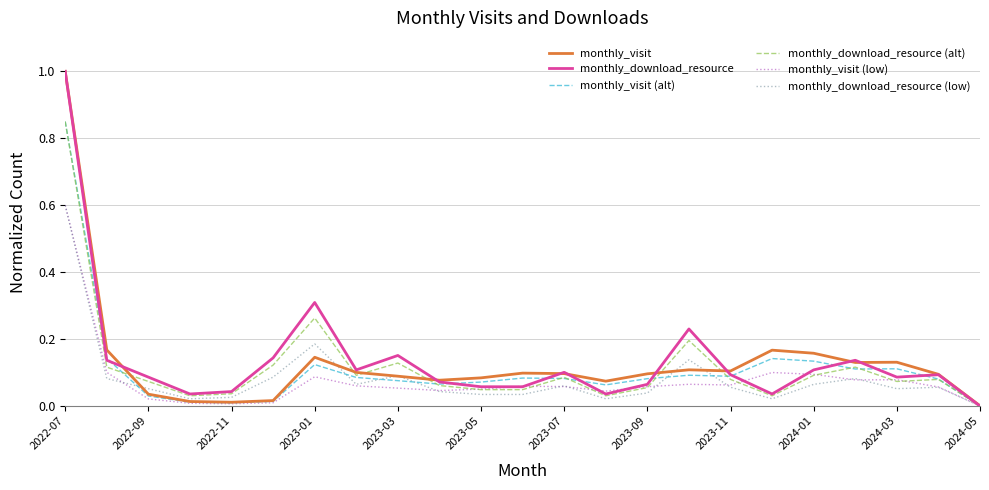

What are all the series names shown in the legend?

monthly_visit, monthly_download_resource, monthly_visit (alt), monthly_download_resource (alt), monthly_visit (low), monthly_download_resource (low)